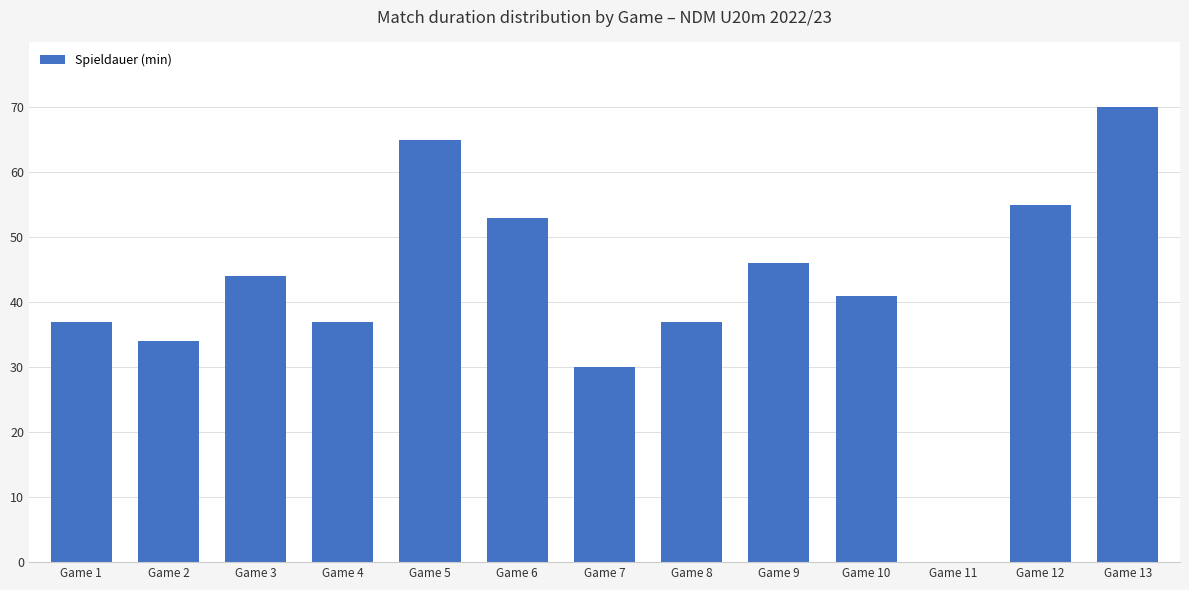

At which label does the data first exceed 41?

Game 3